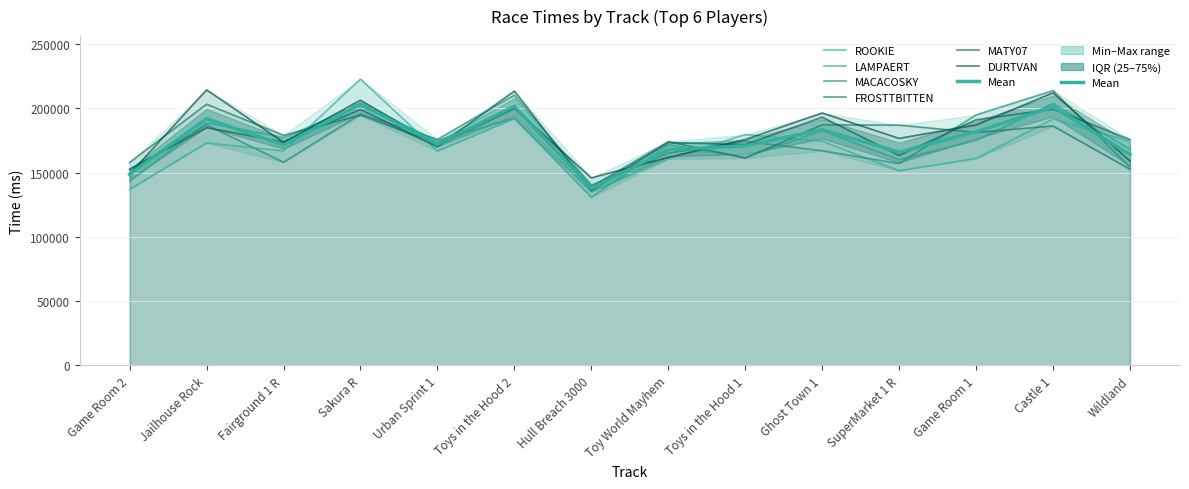

How many interior local peaks does the FROSTTBITTEN series have?

6